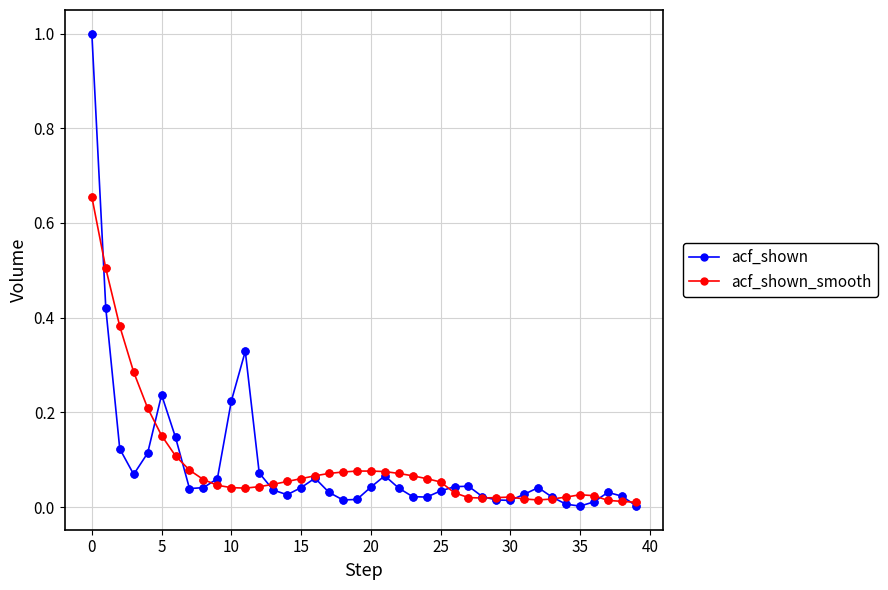

Which series has the widest spread of values?

acf_shown